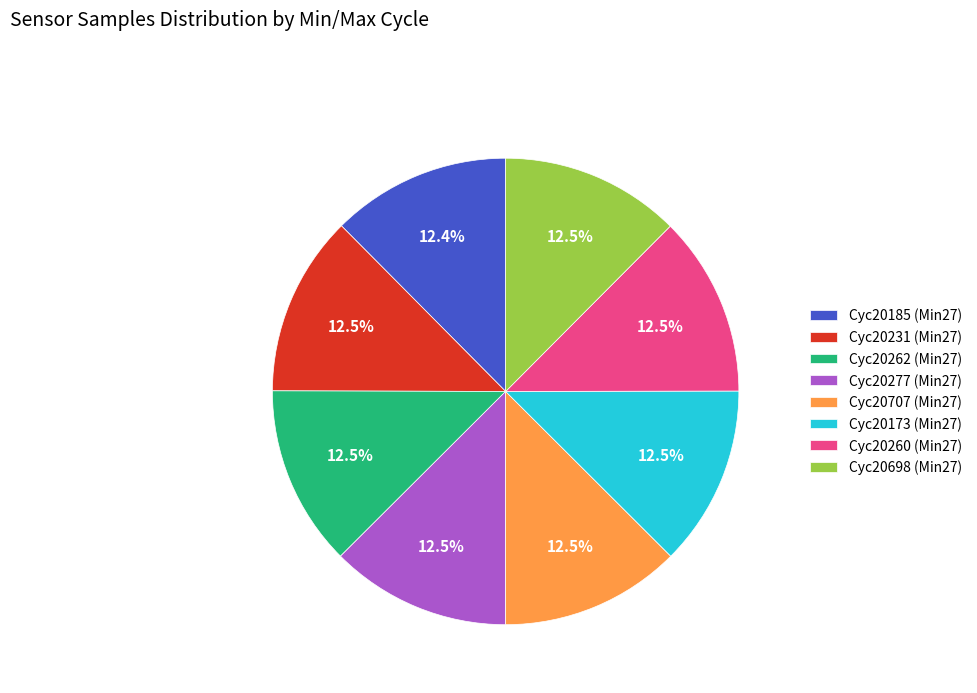

What percentage do Cyc20707 (Min27) and Cyc20231 (Min27) together represent?

25.0%